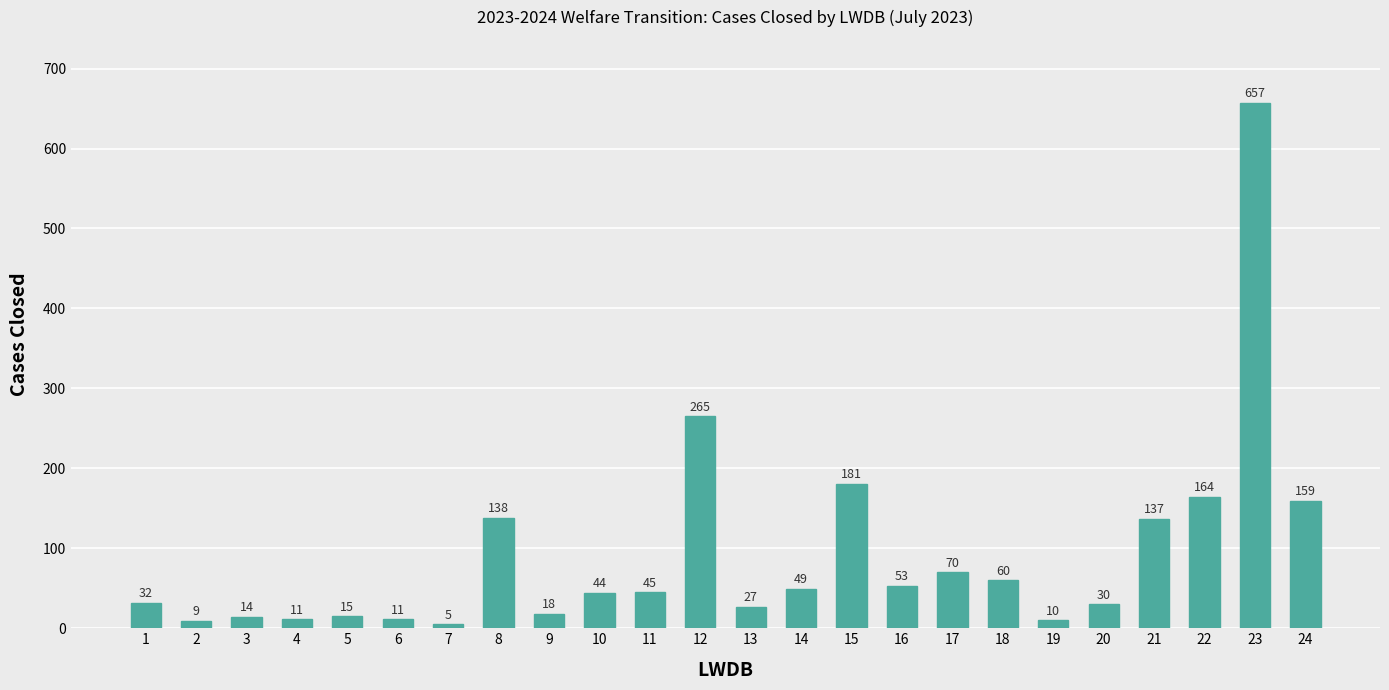

What is the minimum value shown in the chart?

5